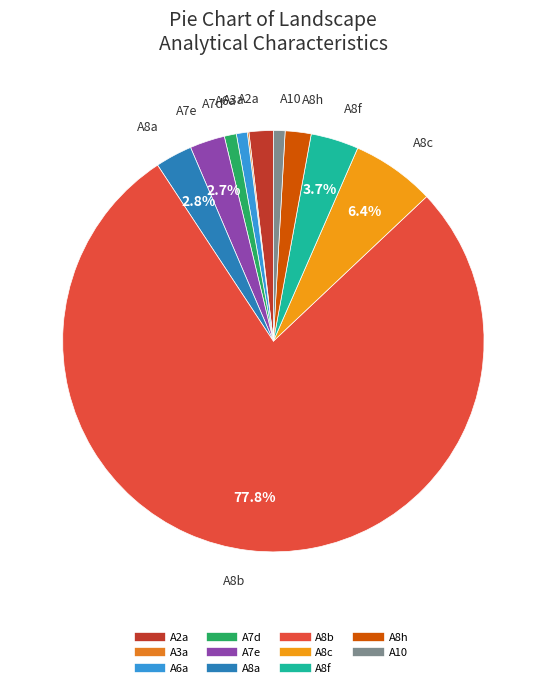

What is the ratio of the value at A8c to the value at A2a?

3.4